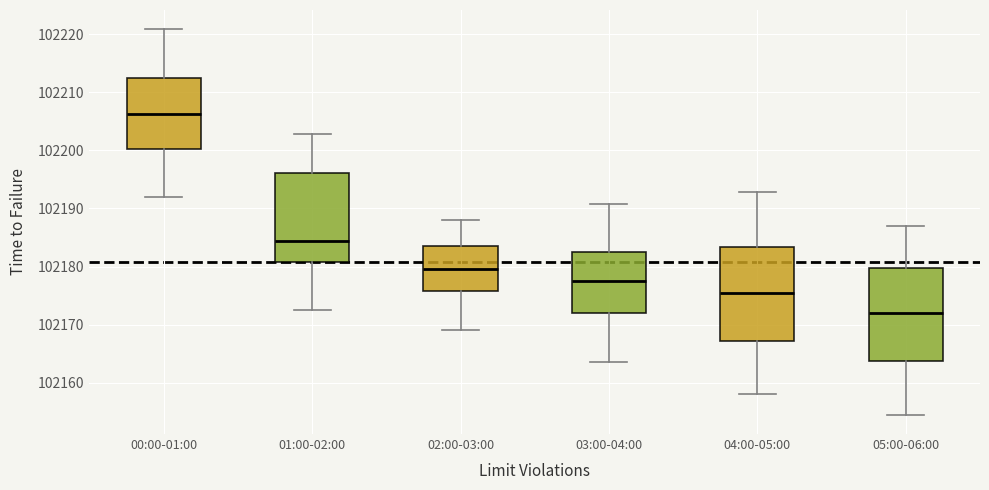

Reading left to right, read every box against the y-axis: the position of its median line, the range the box covers, and the ends of its whiskers. The values are not printed on the chart, so give them approximately, as read against the axis.

00:00-01:00: median 102206, box 102200 to 102213, whiskers 102192 to 102221
01:00-02:00: median 102184, box 102181 to 102196, whiskers 102173 to 102203
02:00-03:00: median 102180, box 102176 to 102184, whiskers 102169 to 102188
03:00-04:00: median 102178, box 102172 to 102182, whiskers 102164 to 102191
04:00-05:00: median 102176, box 102167 to 102183, whiskers 102158 to 102193
05:00-06:00: median 102172, box 102164 to 102180, whiskers 102155 to 102187